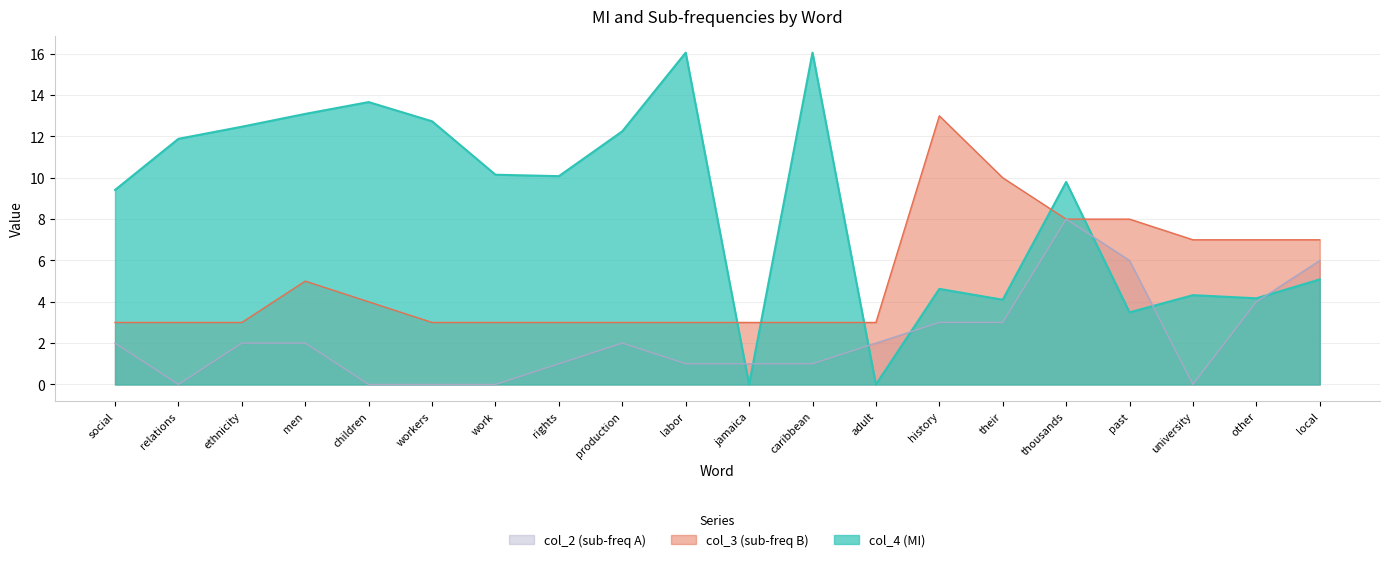

Is the value of col_2 (sub-freq A) at relations greater than the value of col_4 (MI) at university?

No